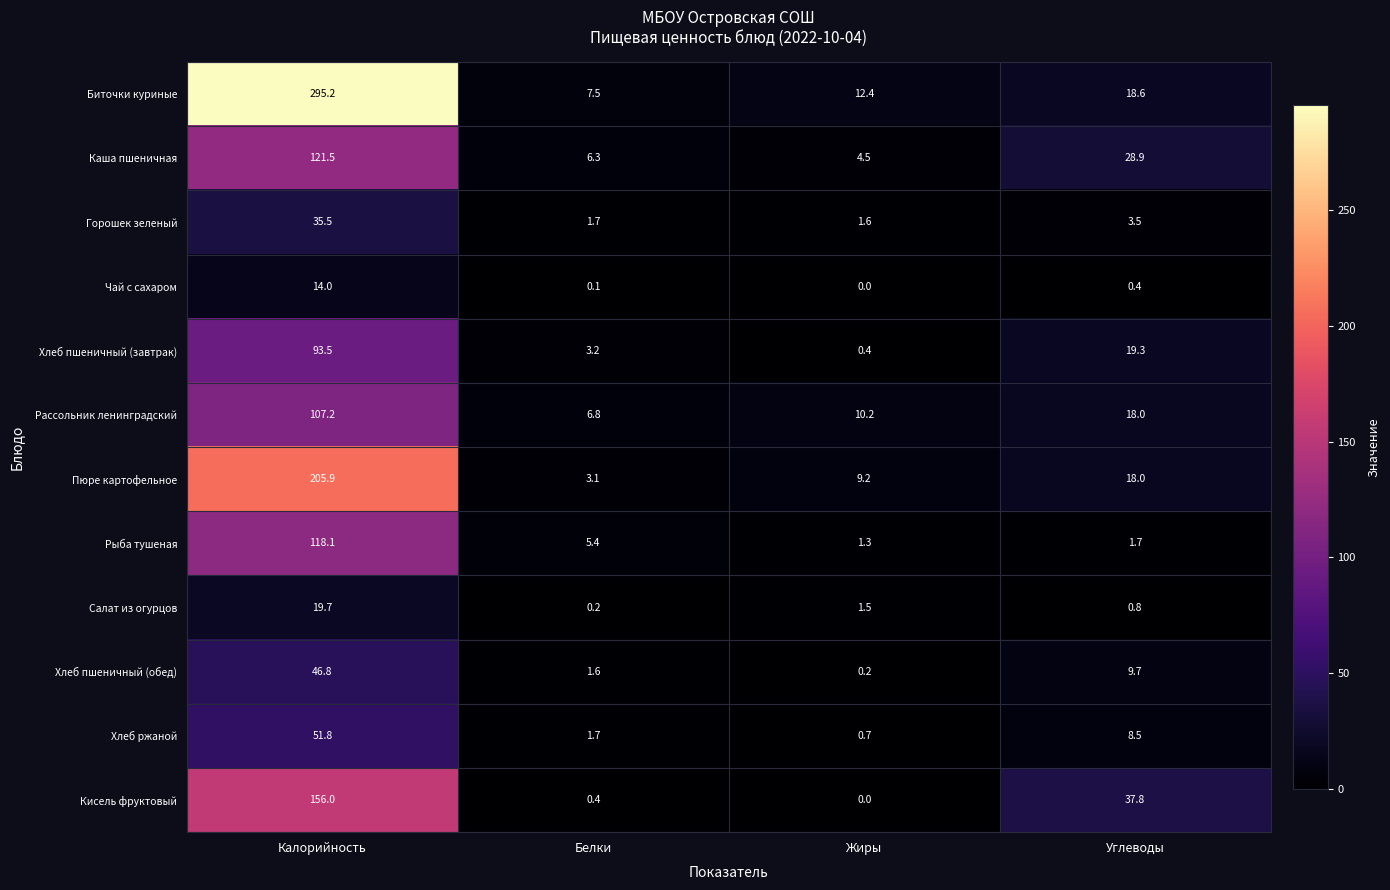

What value does the Пюре картофельное series have at Белки?

3.1